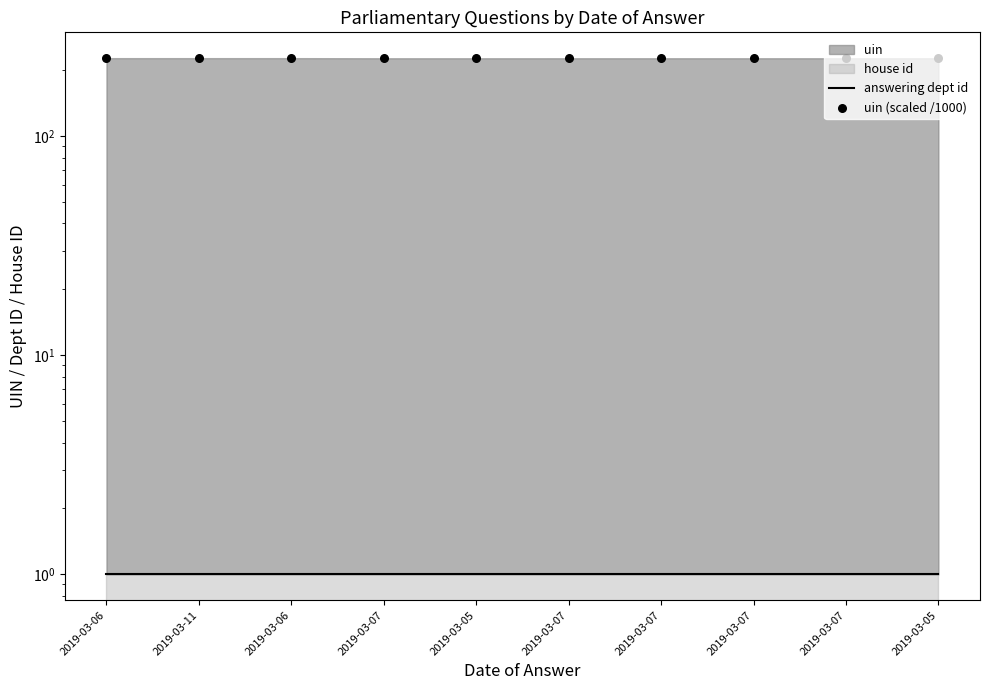

Which series contains the lowest Y value?

answering dept id